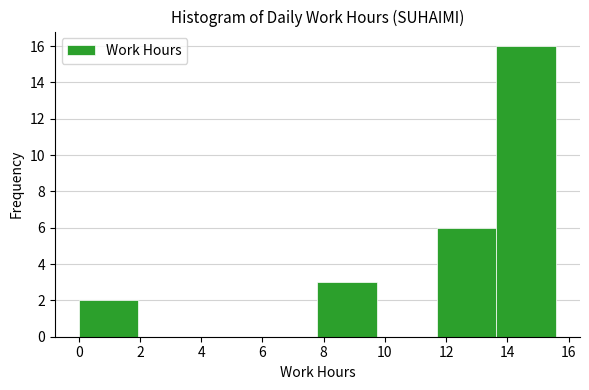

Reading left to right, transcribe this chart: for each bar, give the range it covers on the x-axis and its height. Neither the bar edges nor the heights are printed on the chart, so give them approximately, as read against the axes.

0.0 to 2.0: 2
2.0 to 3.8: 0
3.8 to 5.8: 0
5.8 to 7.8: 0
7.8 to 9.8: 3
9.8 to 11.6: 0
11.6 to 13.6: 6
13.6 to 15.6: 16